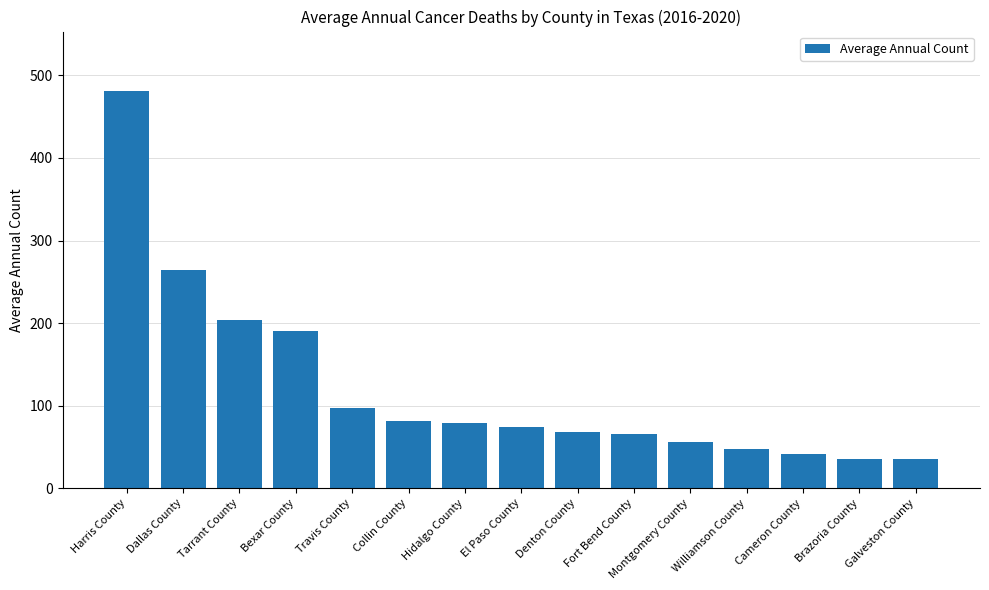

Between Bexar County and Tarrant County, which is larger?

Tarrant County